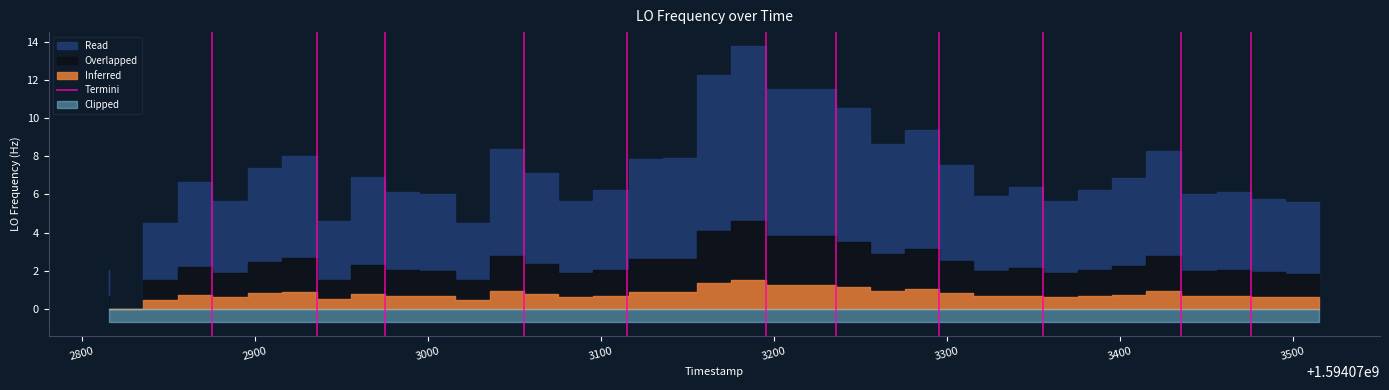

Read the value at 2800.

1